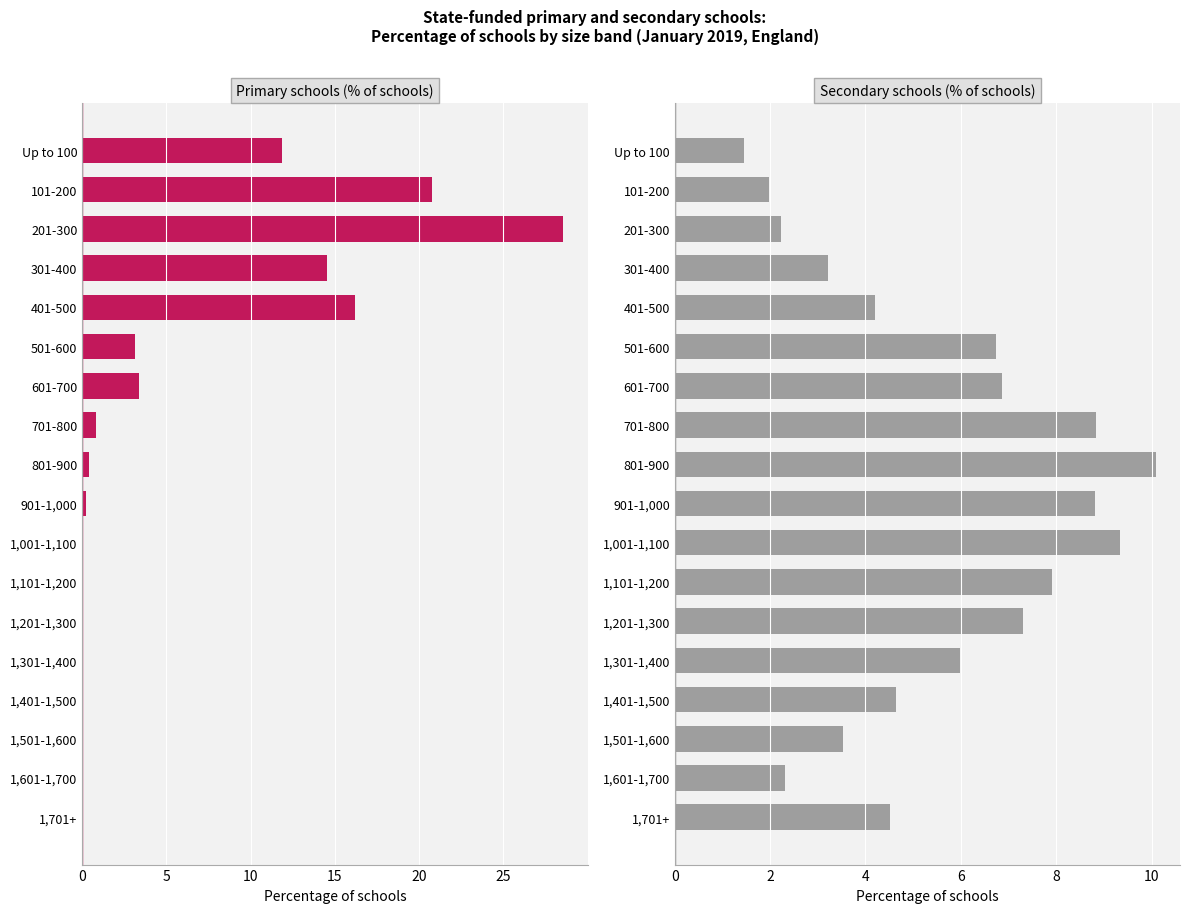

Which series changed the most between Up to 100 and 401-500?

Primary schools (% of schools)